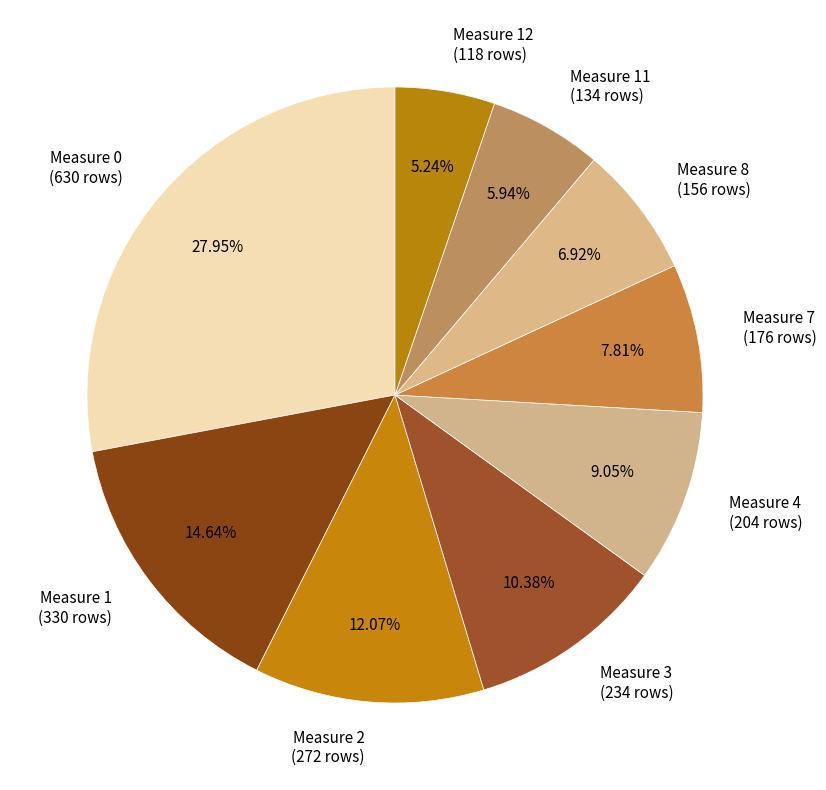

Is there any slice that represents more than half of the pie?

No